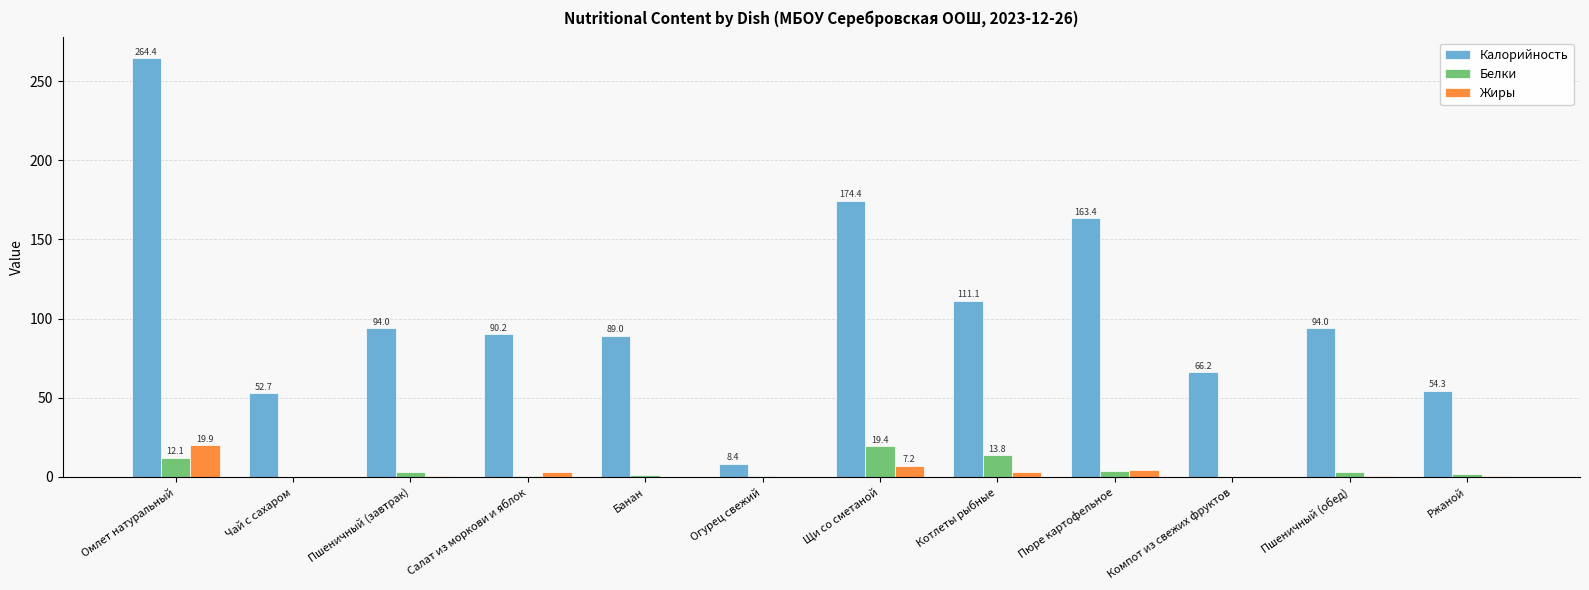

Between Котлеты рыбные and Компот из свежих фруктов, which series saw the biggest shift?

Калорийность